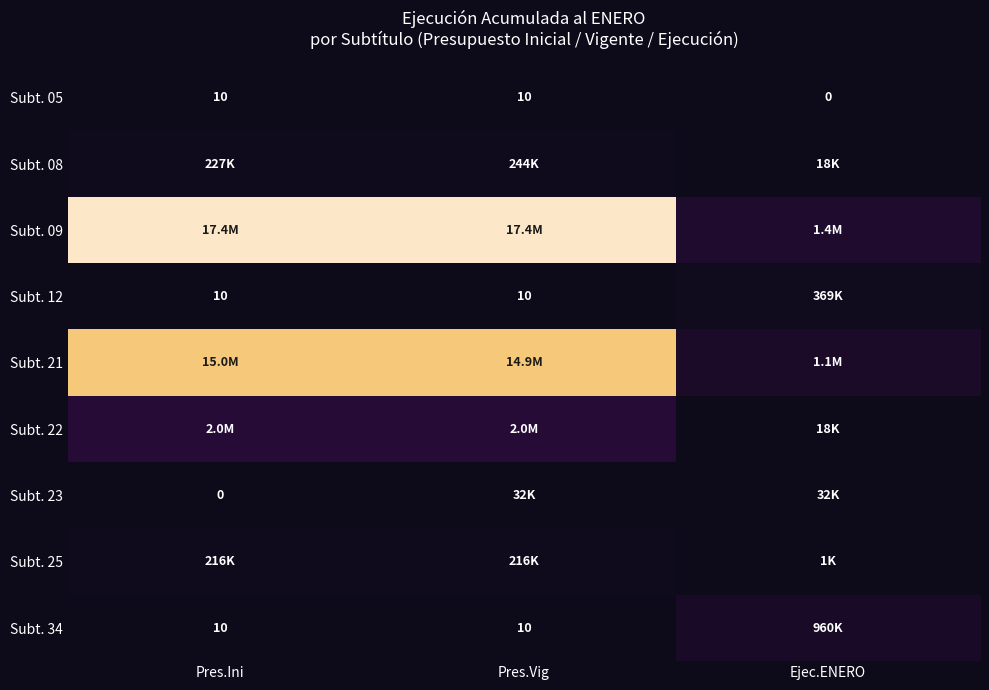

True or false: Subt. 05 has a value of 10 at Pres.Vig.

True